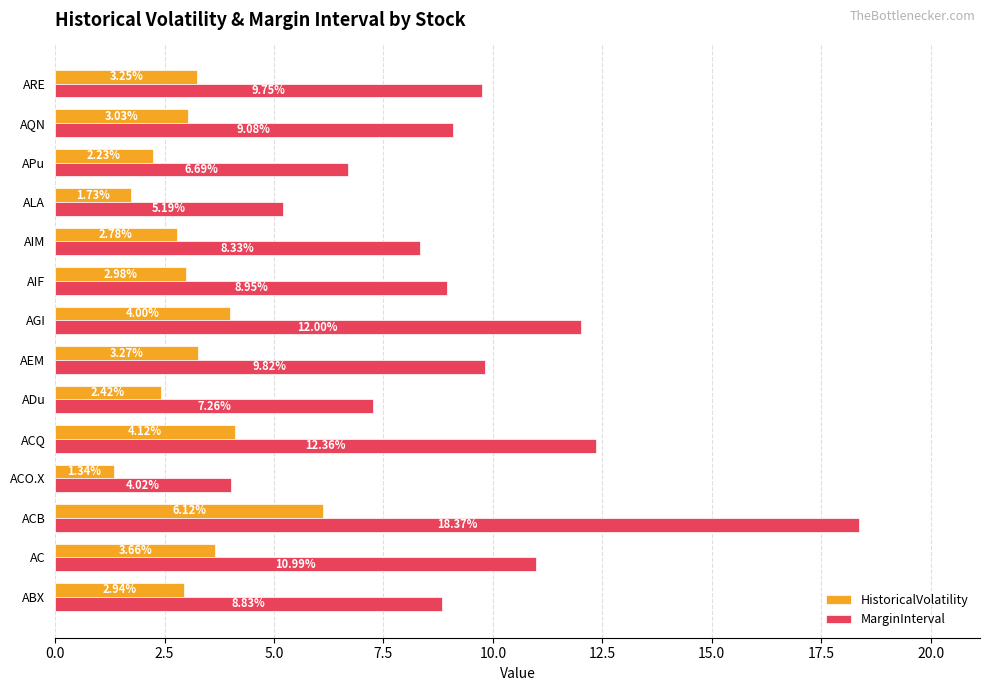

At how many categories does at least one series exceed 1?

14